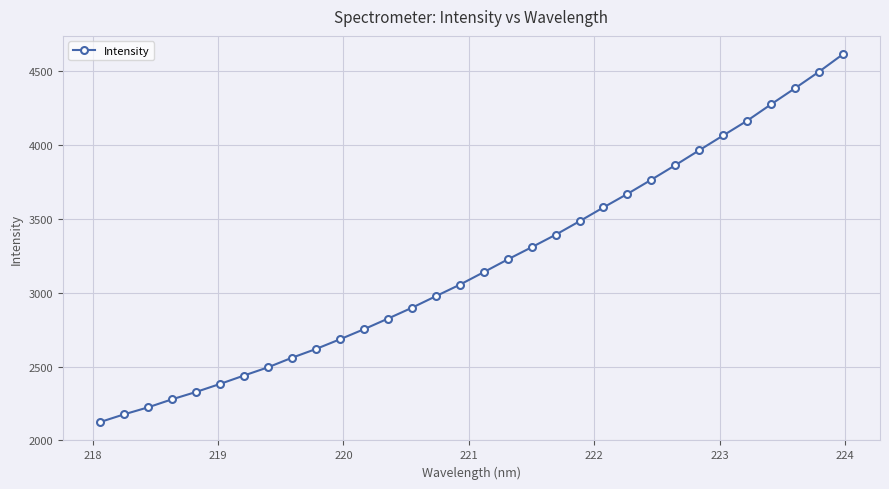

What is the value of the 18th point from the left?

3224.4